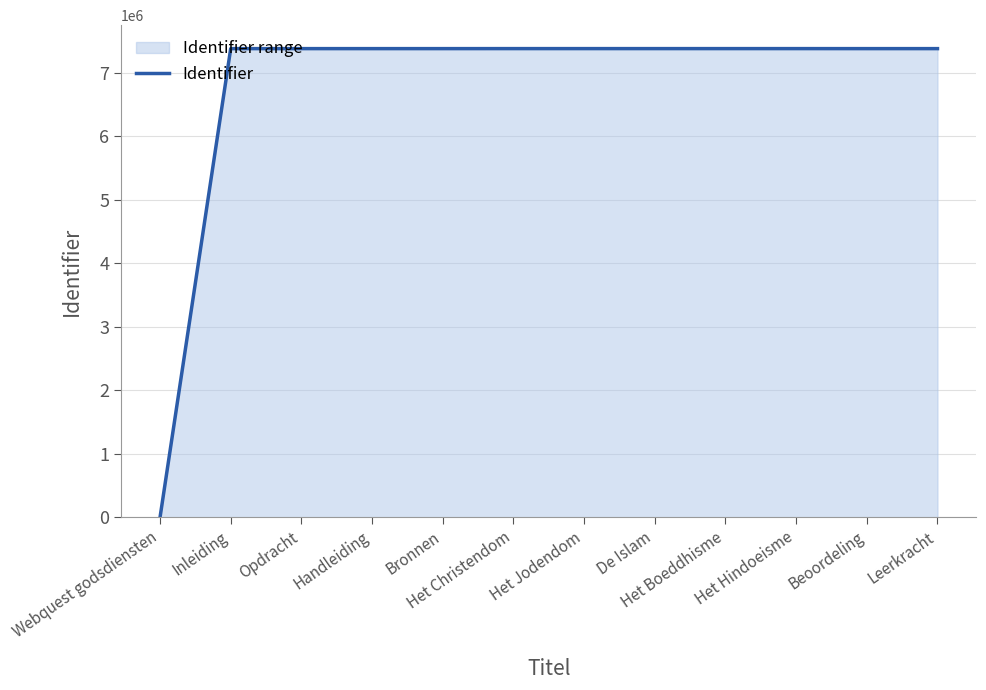

List the labels in order of value, smallest first.

Webquest godsdiensten, Inleiding, Opdracht, Handleiding, Bronnen, Beoordeling, Leerkracht, Het Christendom, Het Jodendom, De Islam, Het Hindoeisme, Het Boeddhisme